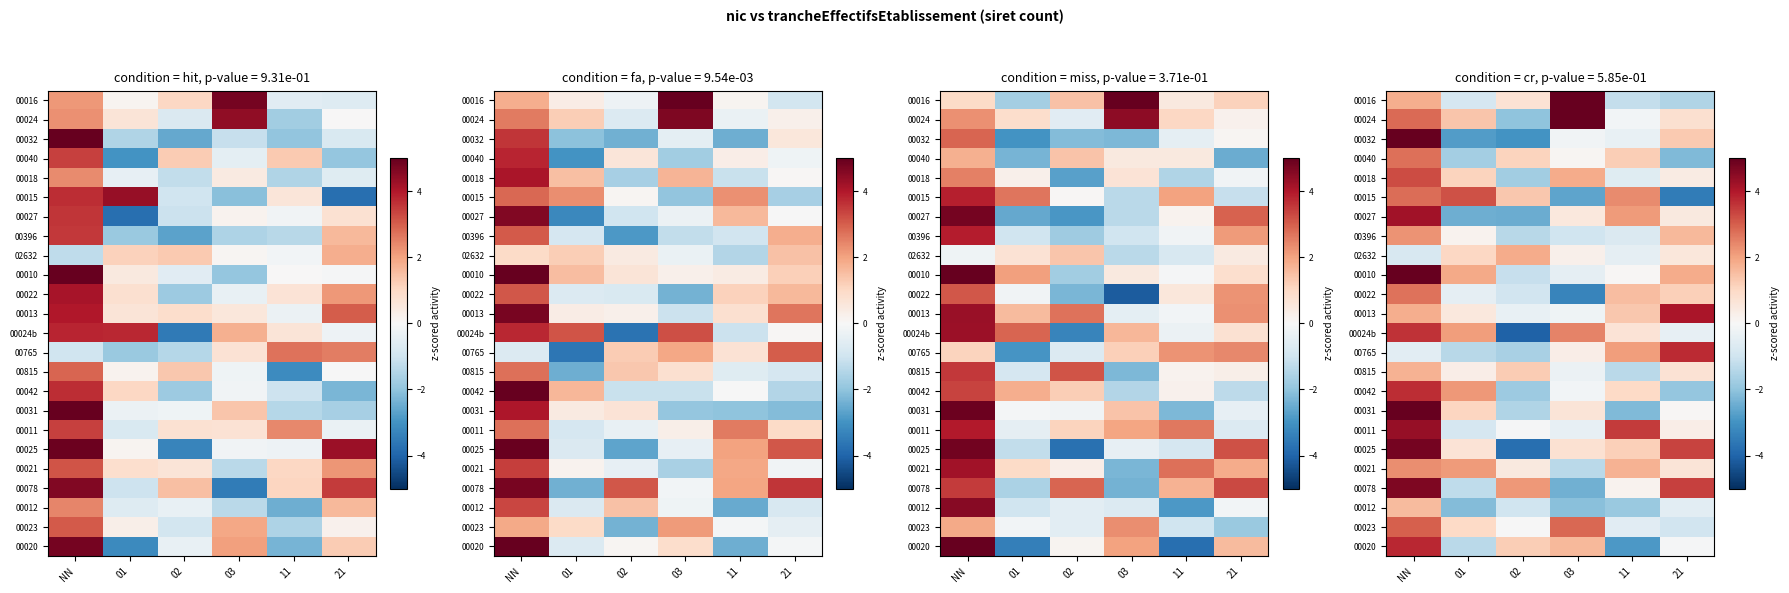

Is the value of 00013 at 11 greater than the value of 00040 at 11?

Yes